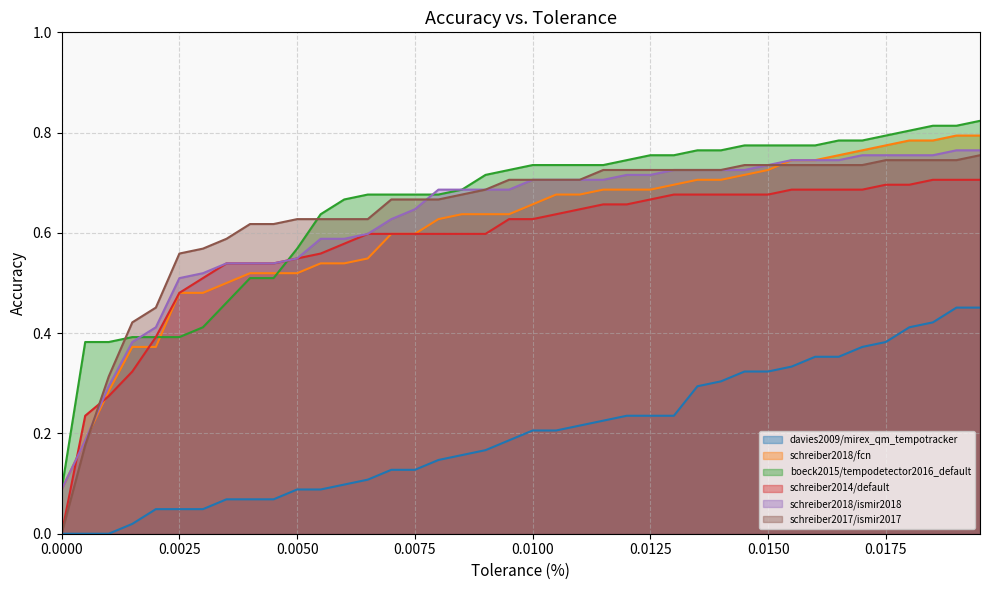

At which category is the sum across all series the highest?

0.0195